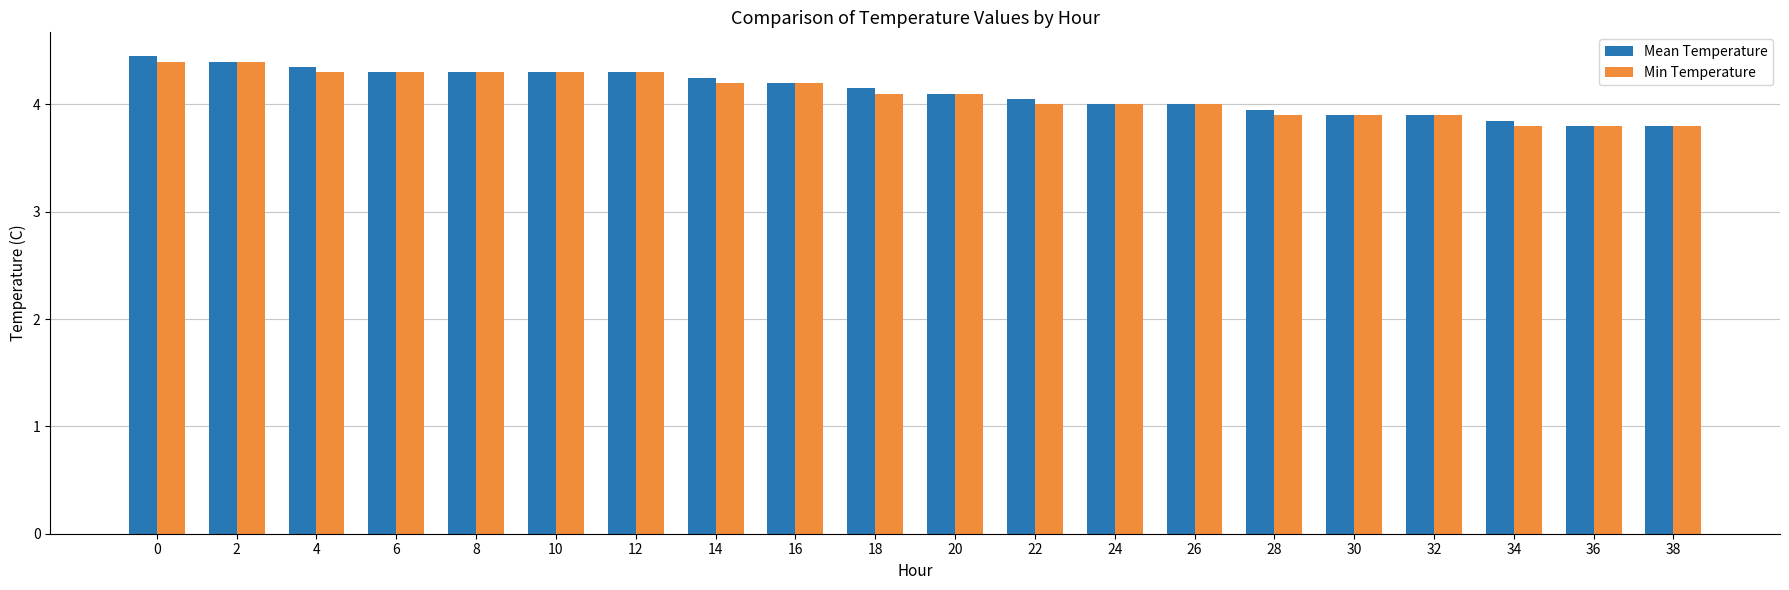

The Min Temperature series shows 6.1 at 10. True or false?

False